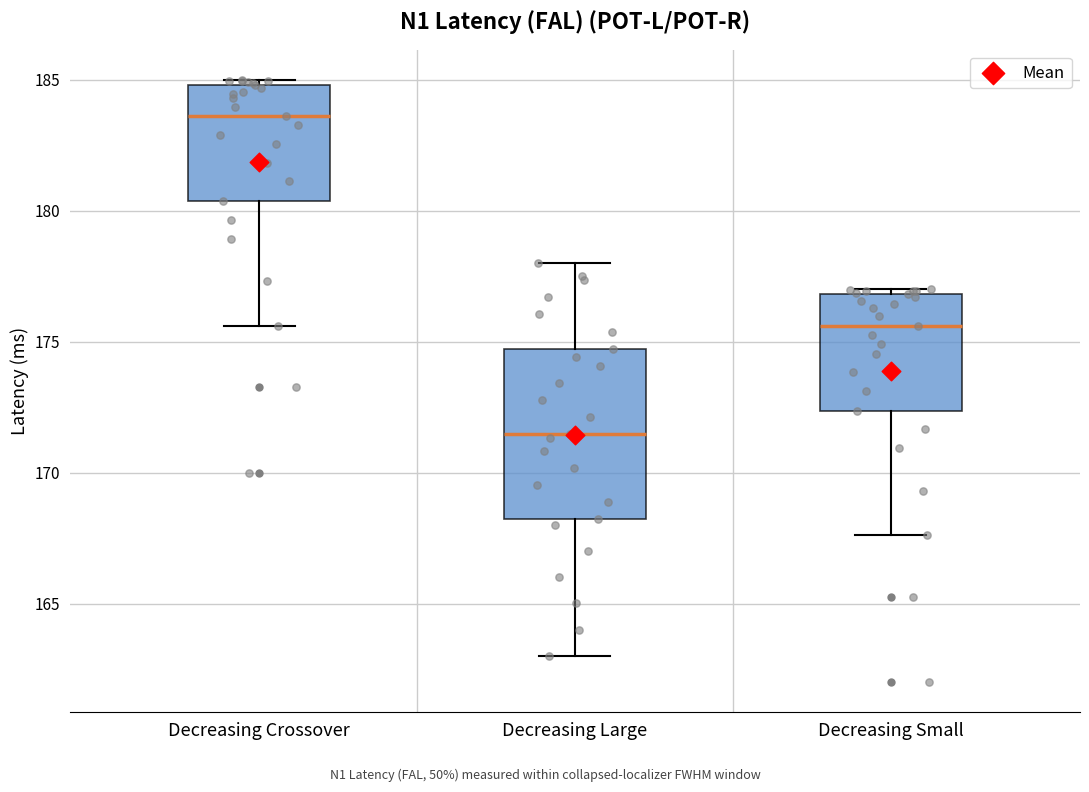

Reading left to right, transcribe this box plot: for each box, give where its median line is, the range the box spans, and where its two whiskers end, as read against the y-axis. The values are not printed on the chart, so give them approximately, as read against the axis.

Decreasing Crossover: median 183.5, box 180.5 to 185.0, whiskers 175.5 to 185.0 (just above the box's upper edge)
Decreasing Large: median 171.5, box 168.0 to 174.5, whiskers 163.0 to 178.0
Decreasing Small: median 175.5, box 172.5 to 177.0, whiskers 167.5 to 177.0 (just above the box's upper edge)